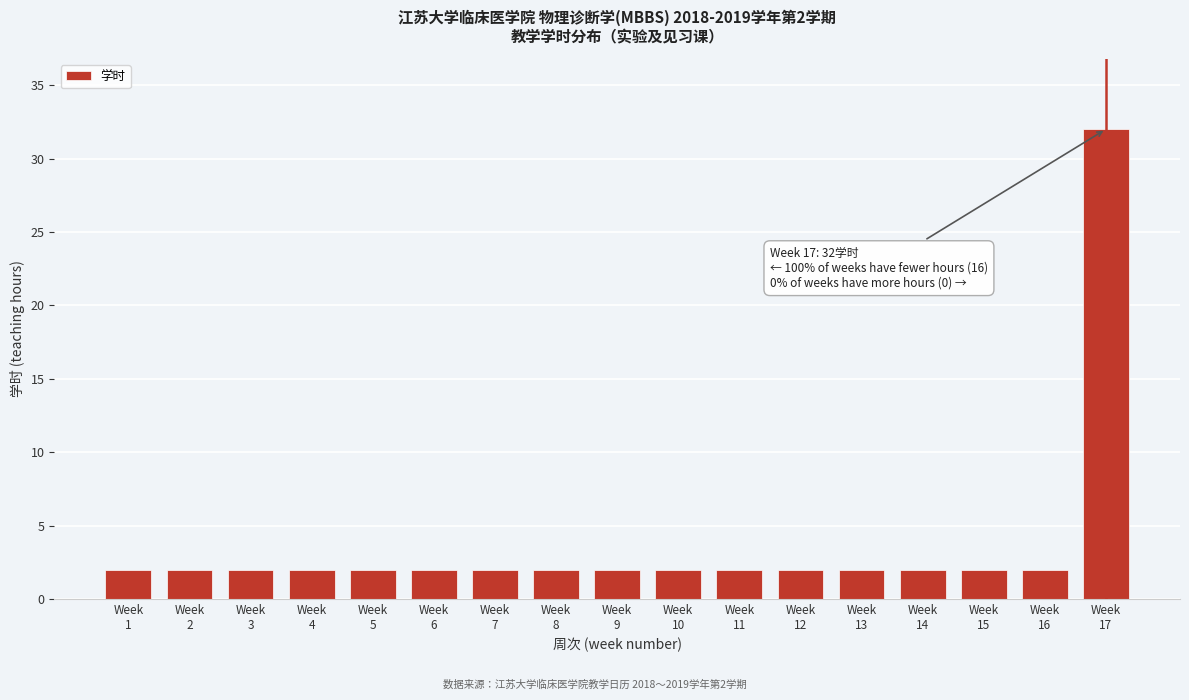

Reading left to right, what are all the values shown in this chart?

2	2	2	2	2	2	2	2	2	2	2	2	2	2	2	2	32